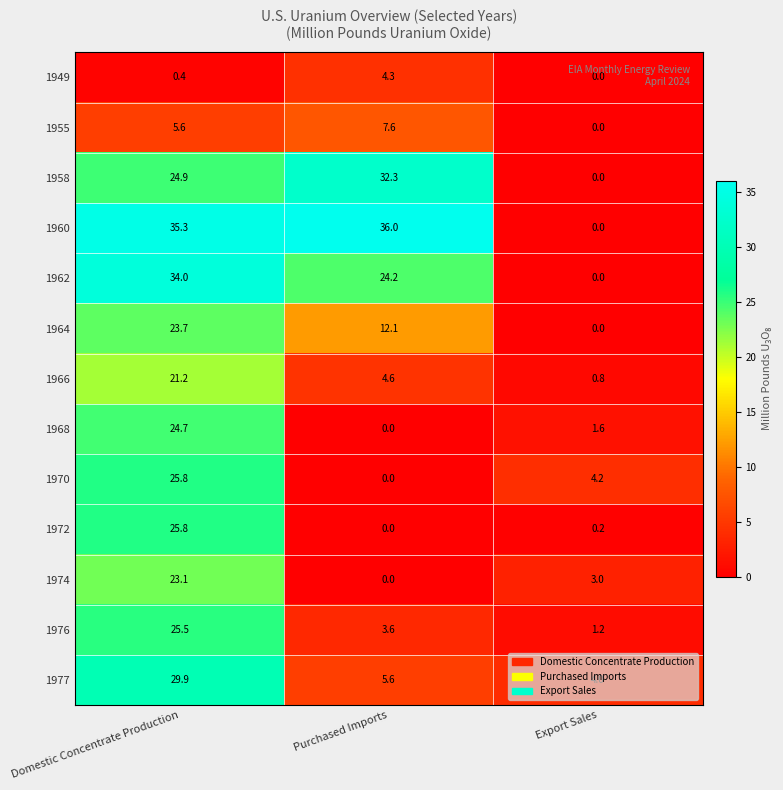

What is the total value across all series at Purchased Imports?

130.3